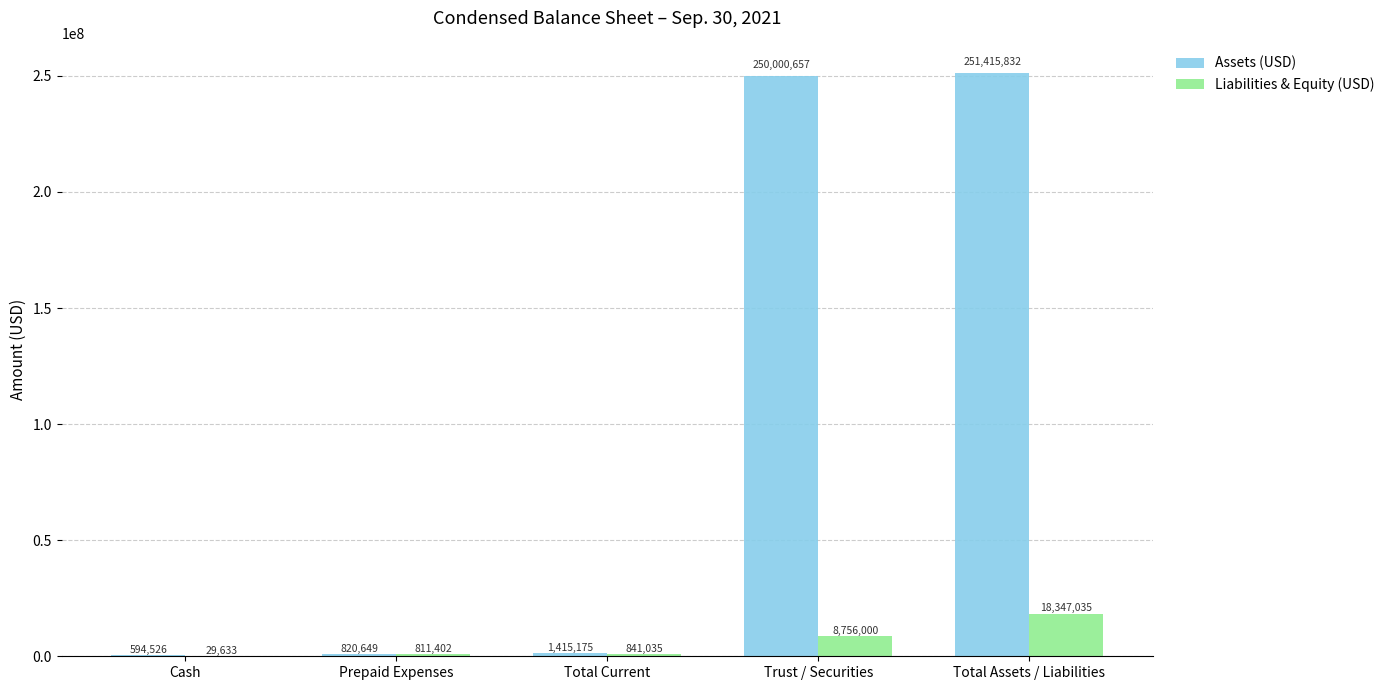

True or false: Assets (USD) has a value of 250000657 at Trust / Securities.

True